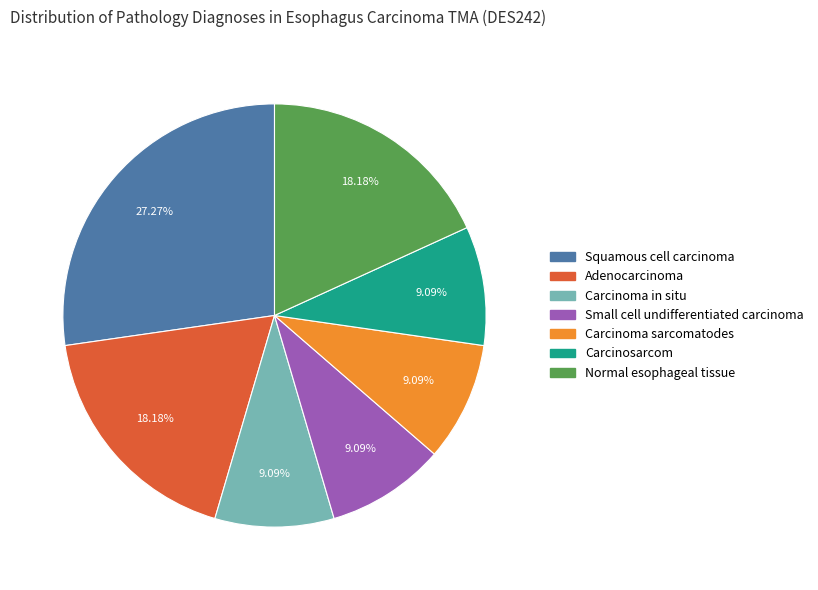

Does Adenocarcinoma account for over 50% of the chart?

No